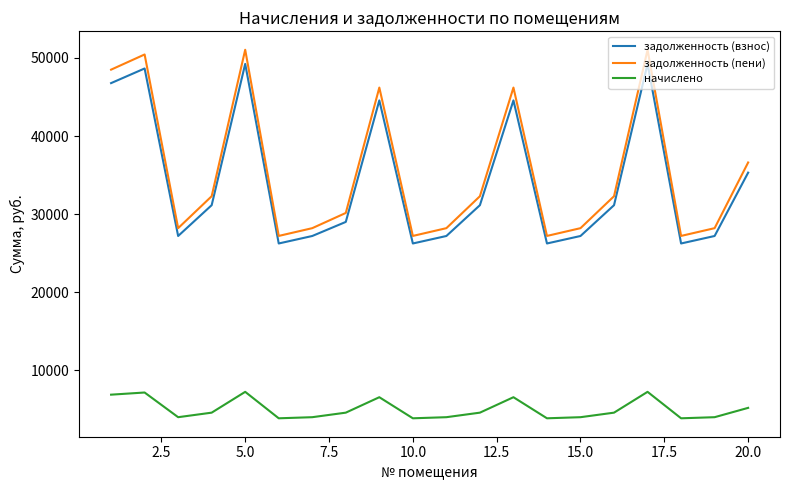

True or false: задолженность (взнос) and начислено cross at least once.

False